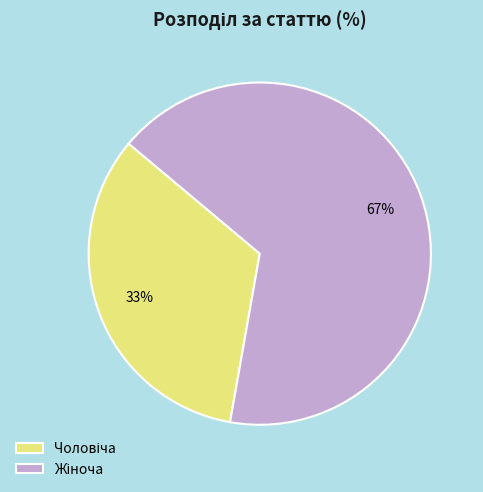

Does any single category account for the majority?

Yes